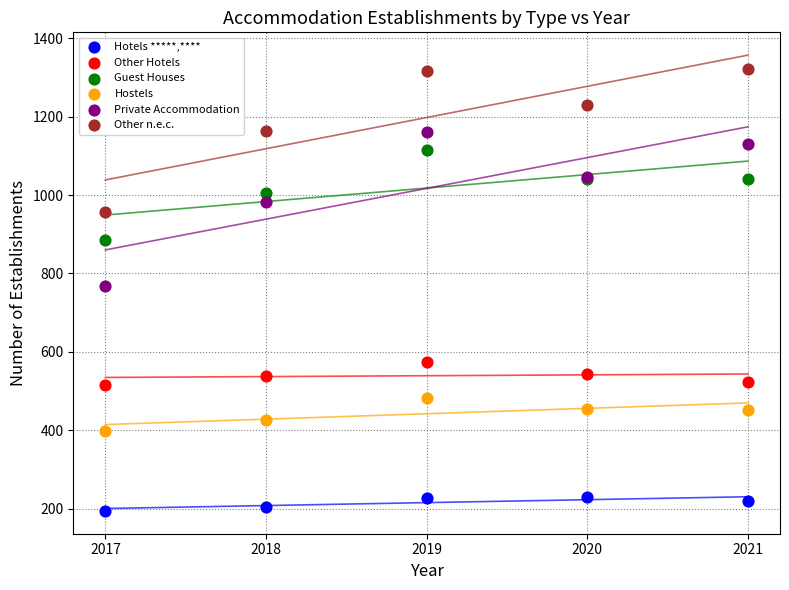

Which series reaches the maximum Y coordinate?

Other n.e.c.